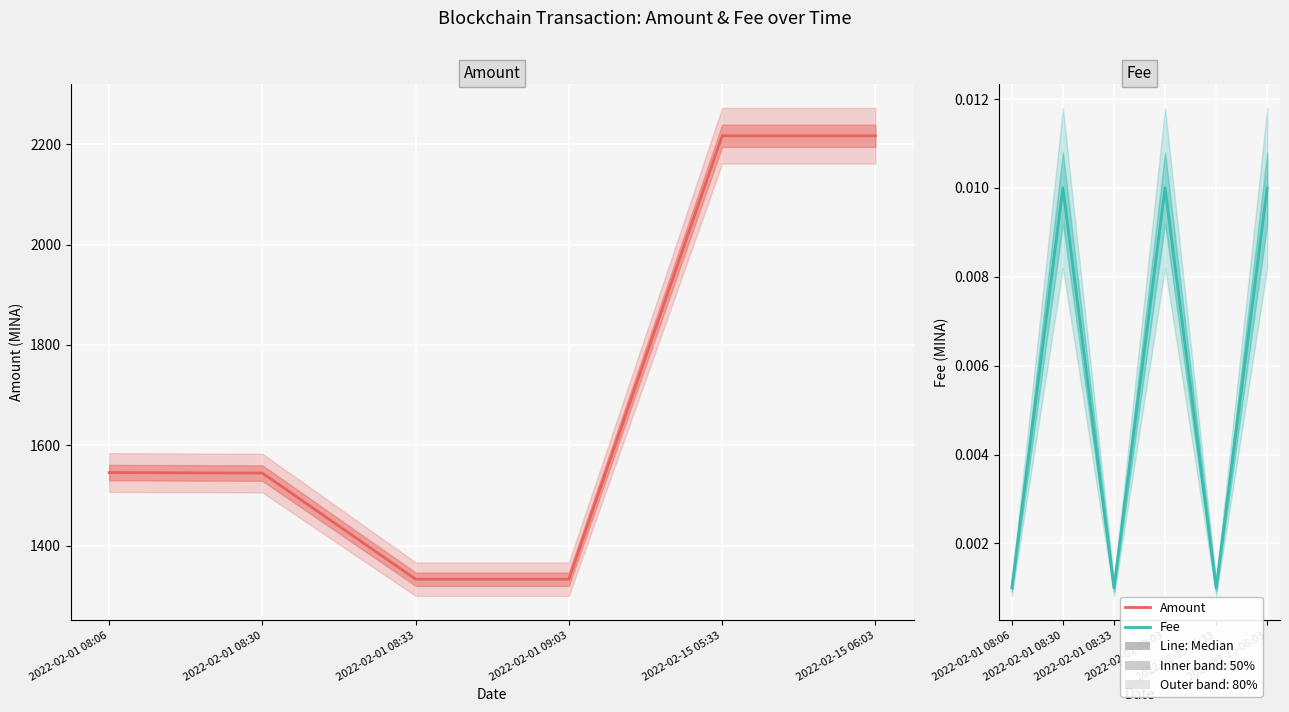

The value of Fee at 2022-02-01 08:30 is 0.0. True or false?

False